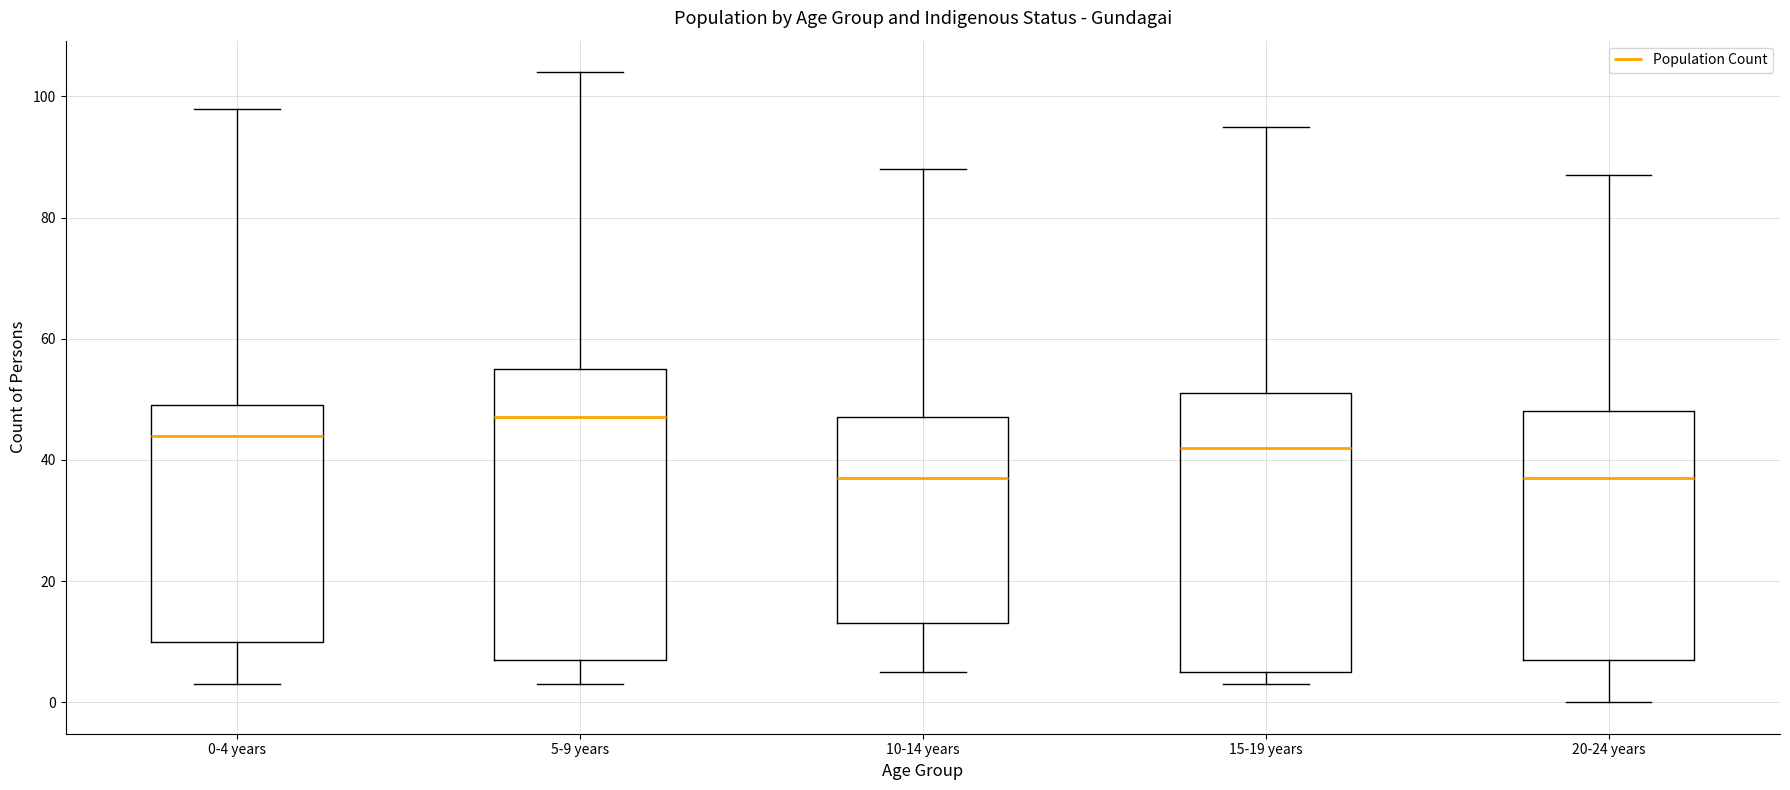

Comparing the boxes themselves (not the whiskers), which one is the tallest?

5-9 years